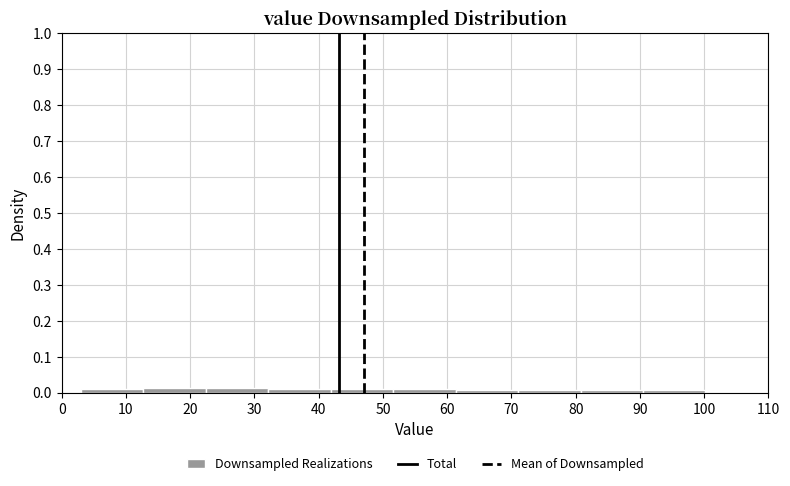

How tall is the bar that spans 32 to 42 on the x-axis? Neither the bar edges nor the heights are printed on the chart, so give them approximately, as read against the axes.

0.01